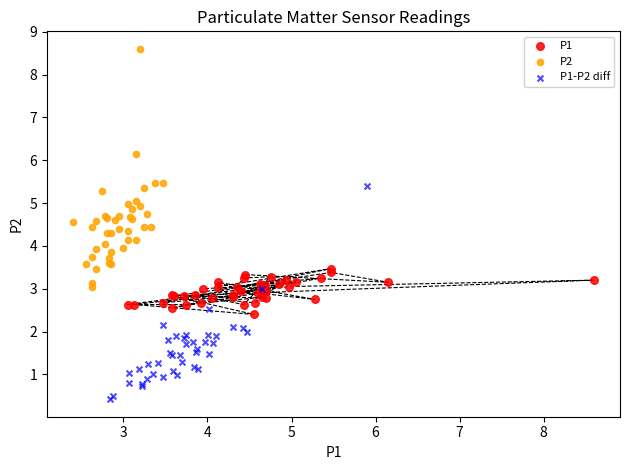

Which series has the widest spread of Y values?

P2